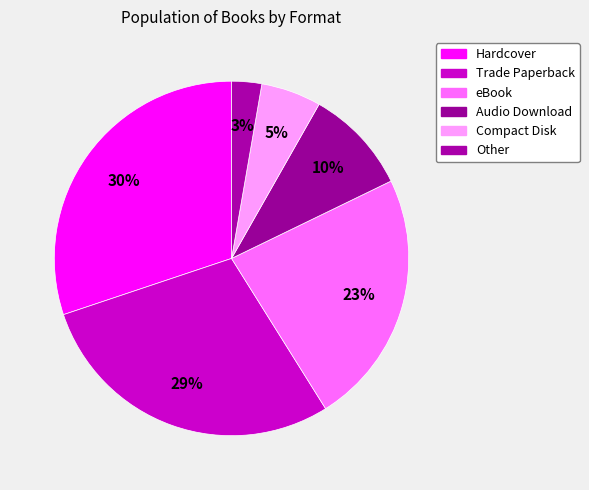

Which category has the biggest portion of the pie?

Hardcover